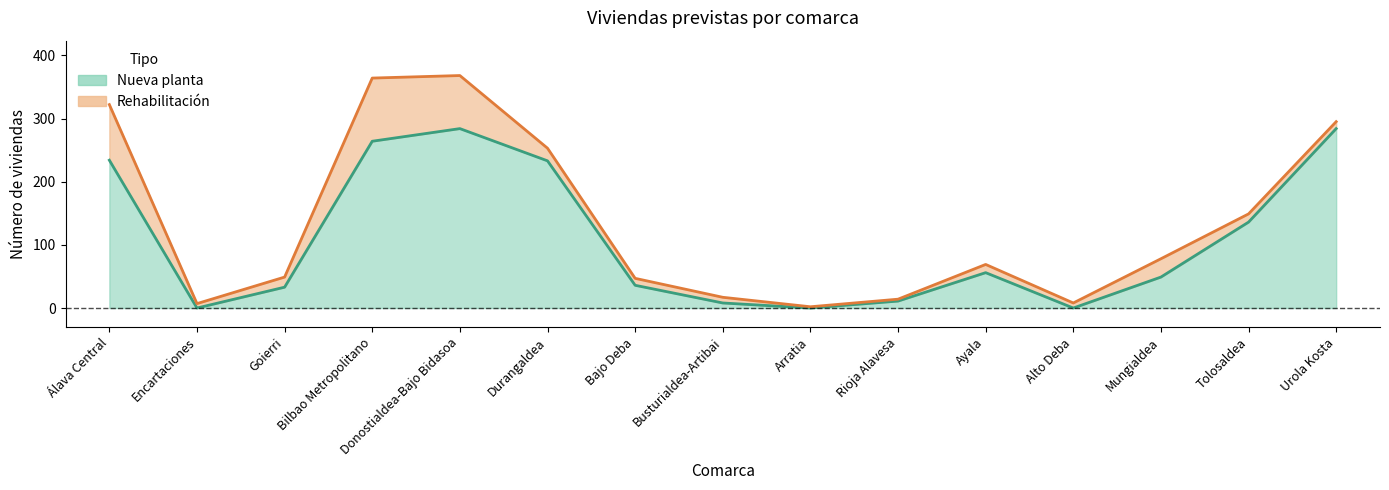

What is the change in value from Busturialdea-Artibai to Alto Deba?

-8